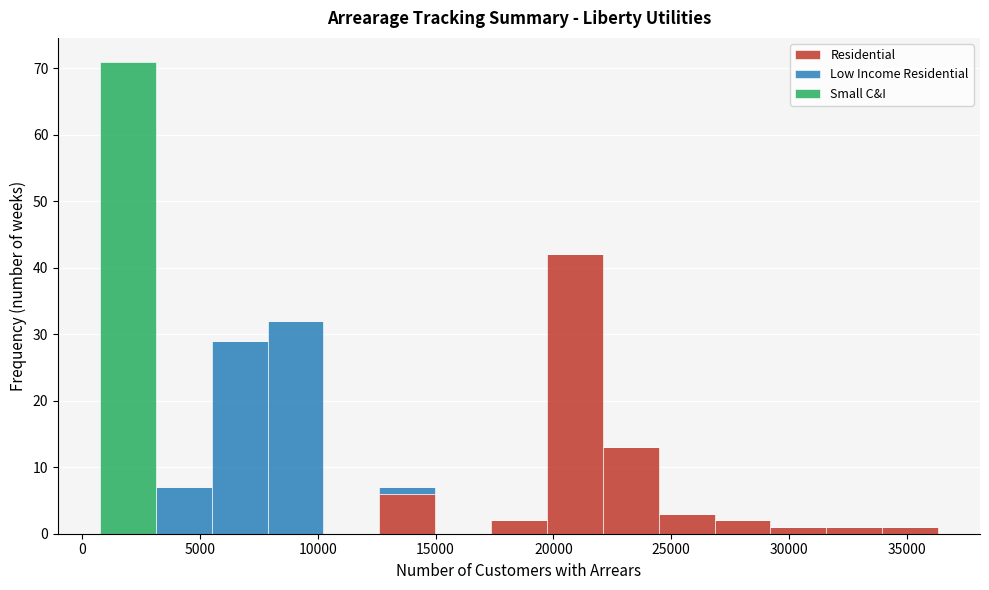

Reading left to right, list every stacked bar in this chart as the range it spans on the x-axis followed by its total height. Neither the bar edges nor the heights are printed on the chart, so give them approximately, as read against the axes.

500 to 3000: 71
3000 to 5500: 7
5500 to 8000: 29
8000 to 10000: 32
10000 to 12500: 0
12500 to 15000: 7
15000 to 17500: 0
17500 to 19500: 2
19500 to 22000: 42
22000 to 24500: 13
24500 to 27000: 3
27000 to 29000: 2
29000 to 31500: 1
31500 to 34000: 1
34000 to 36500: 1